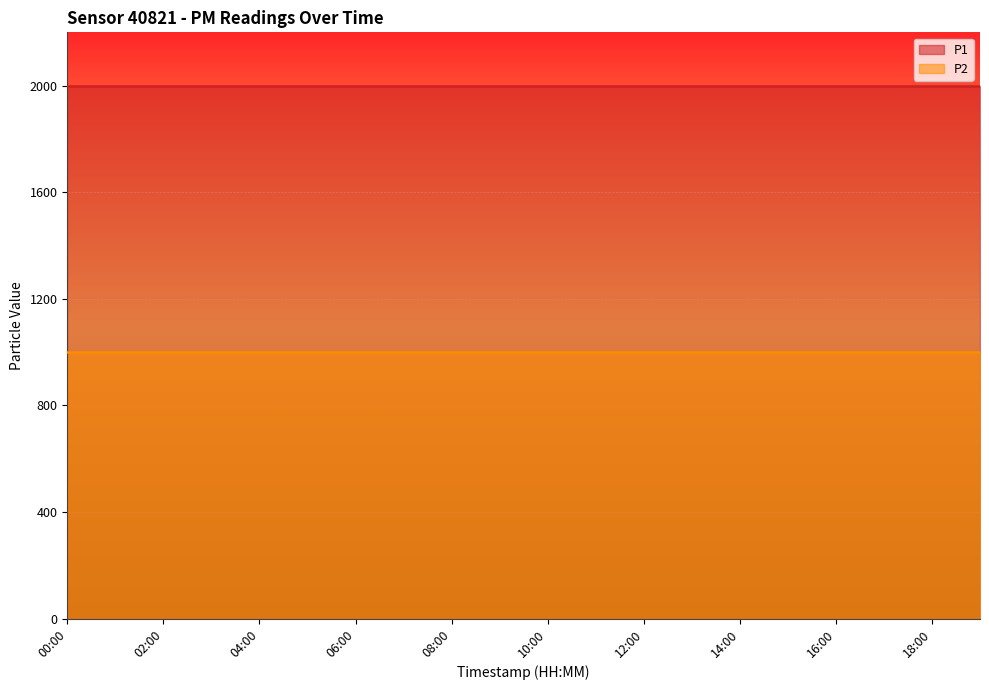

Is it true that P1 equals 575.9 at 14:00?

False